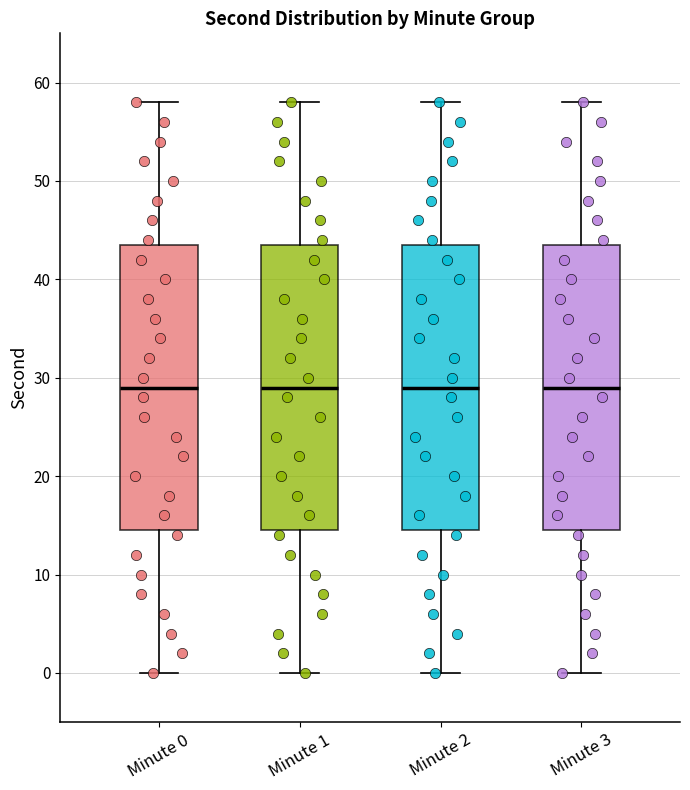

Reading left to right, read every box against the y-axis: the position of its median line, the range the box covers, and the ends of its whiskers. The values are not printed on the chart, so give them approximately, as read against the axis.

Minute 0: median 29, box 15 to 44, whiskers 0 to 58
Minute 1: median 29, box 15 to 44, whiskers 0 to 58
Minute 2: median 29, box 15 to 44, whiskers 0 to 58
Minute 3: median 29, box 15 to 44, whiskers 0 to 58